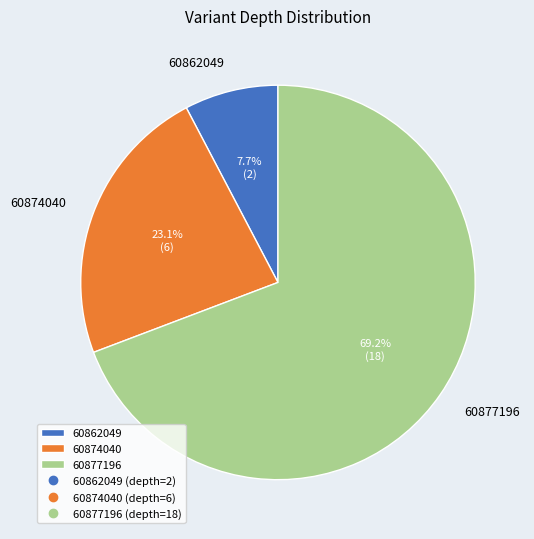

The 60877196 slice represents 69% of the pie. True or false?

True